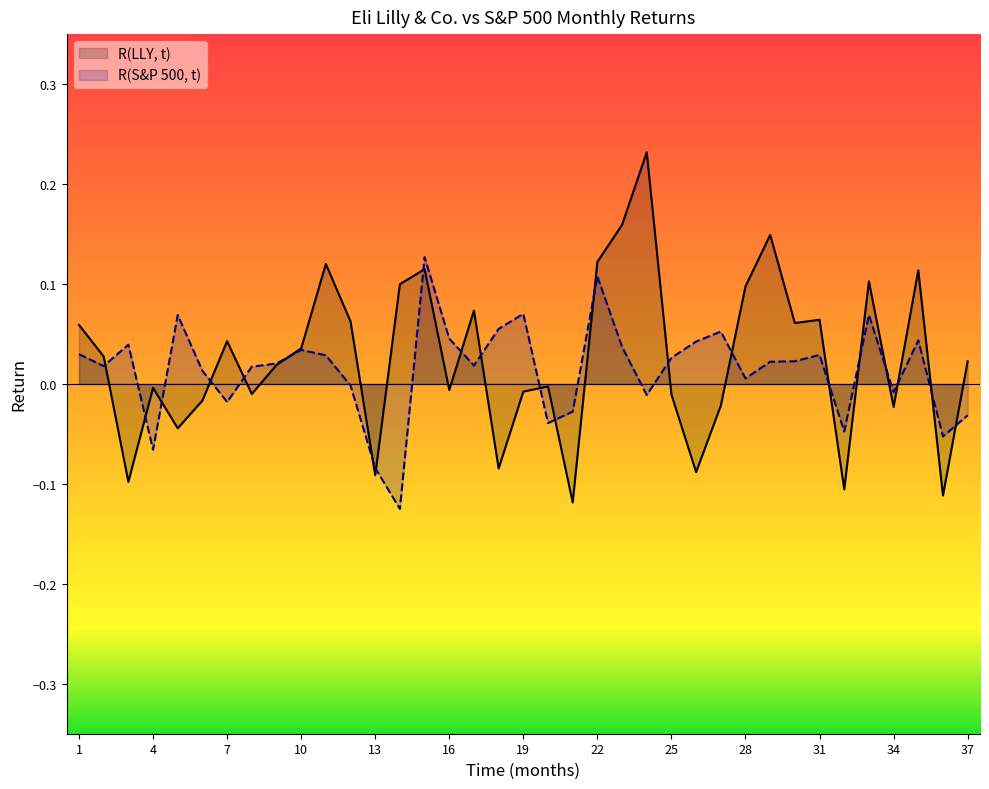

What is the difference between the maximum and second lowest values in the R(LLY, t) series?

0.3